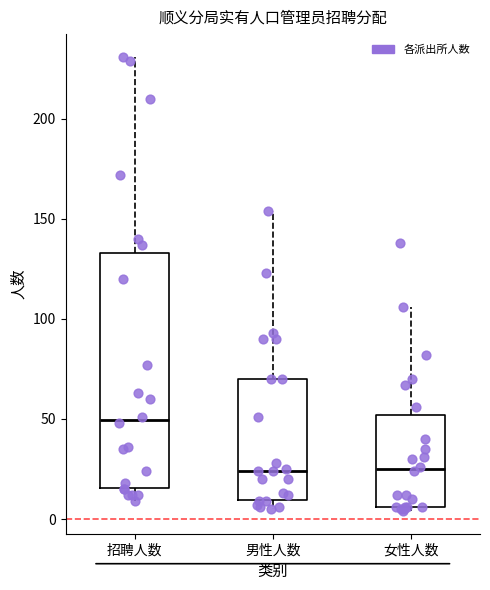

Reading left to right, transcribe this box plot: for each box, give where its median line is, the range the box spans, and where its two whiskers end, as read against the y-axis. The values are not printed on the chart, so give them approximately, as read against the axis.

招聘人数: median 50, box 15 to 135, whiskers 10 to 230
男性人数: median 25, box 10 to 70, whiskers 5 to 155
女性人数: median 25, box 5 to 50, whiskers 5 (just below the box's lower edge) to 105